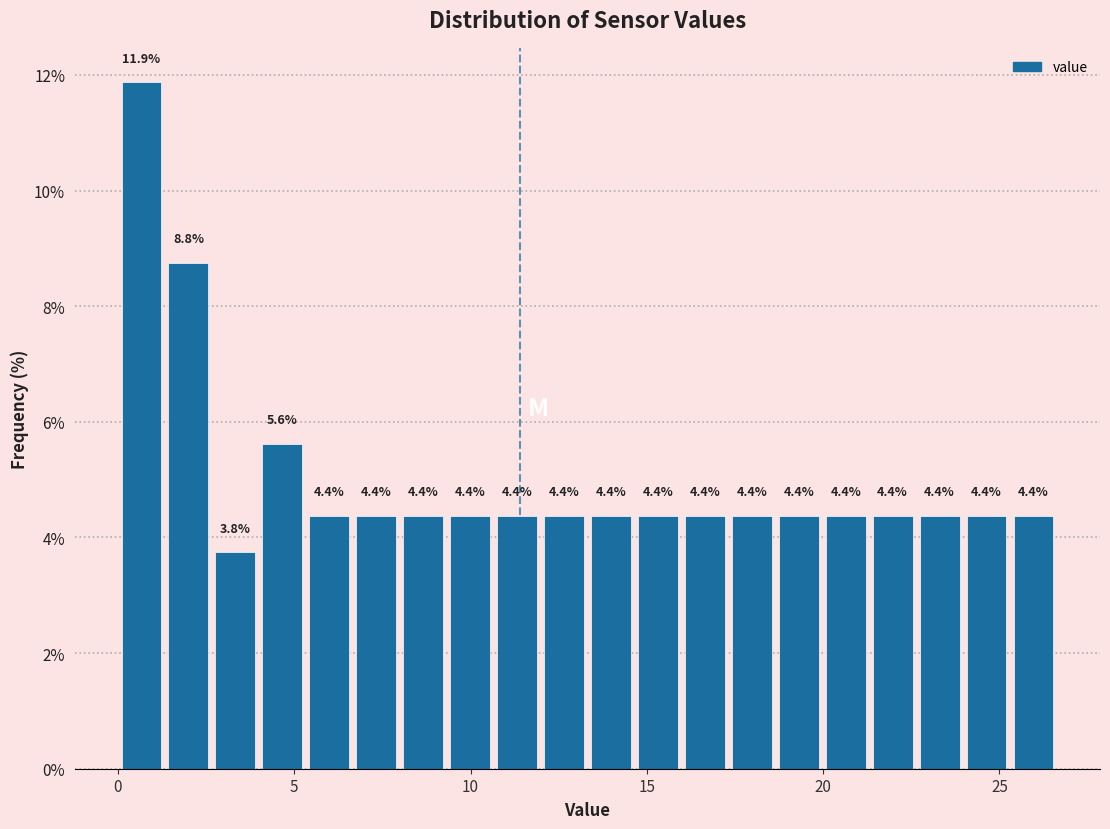

Around what value on the x-axis is the tallest bar? Give the approximate position of its centre, as read against the axis.

0.5